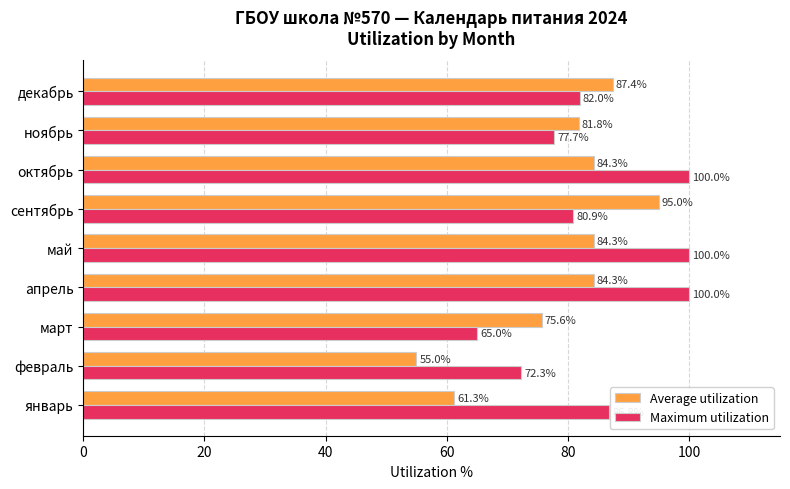

What is the lowest value of the Average utilization series?

55.0